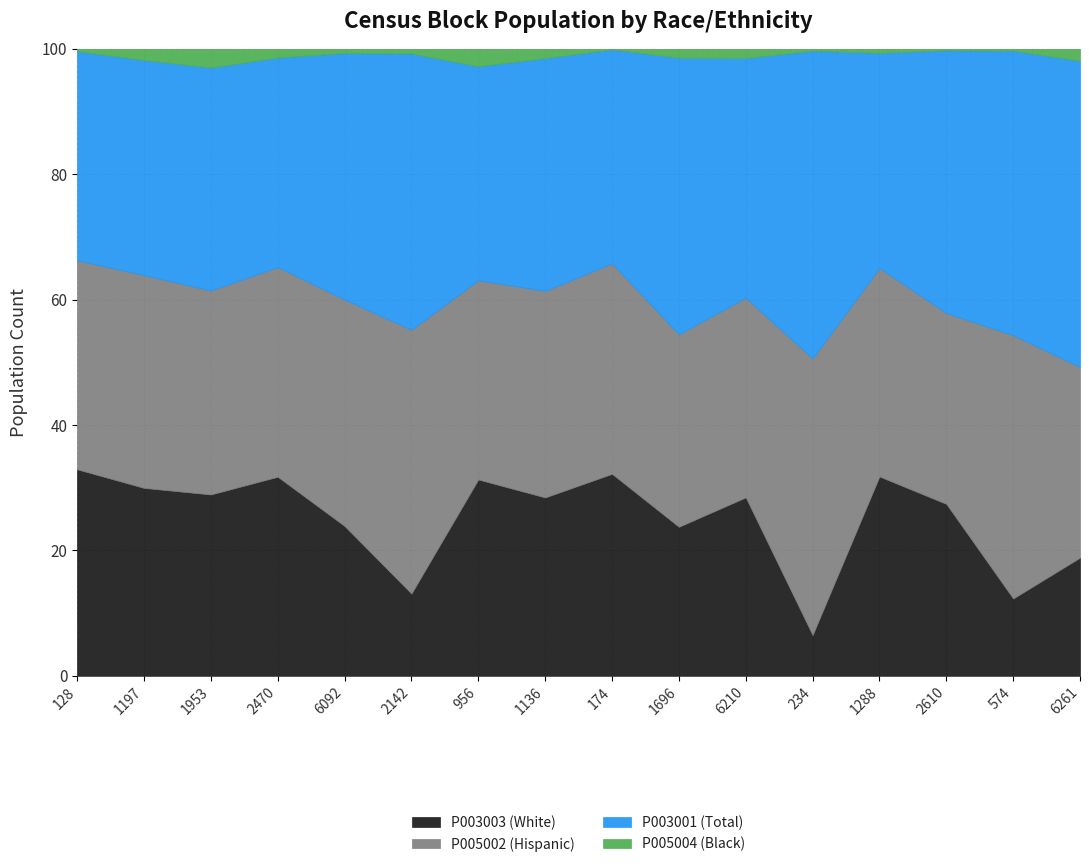

Where is P003001 (Total) nearest to the value 670?

2610